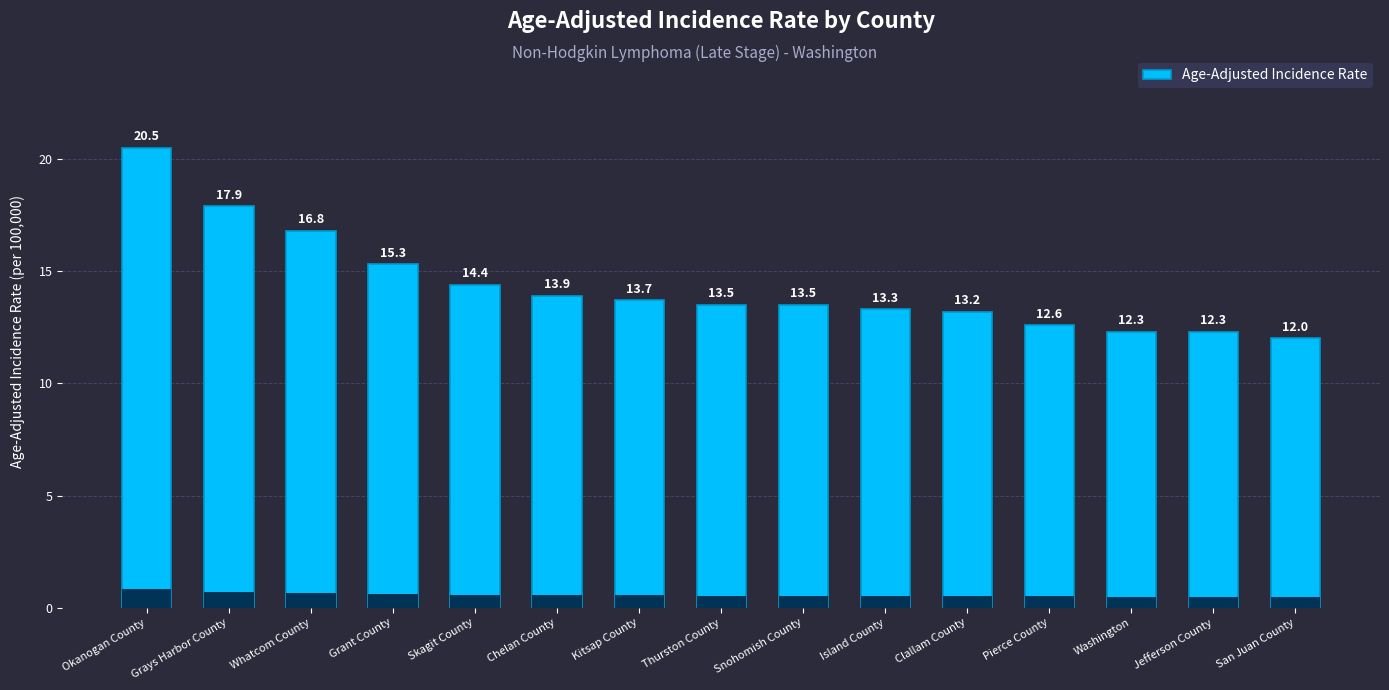

What is the difference between the maximum and minimum values?

8.5